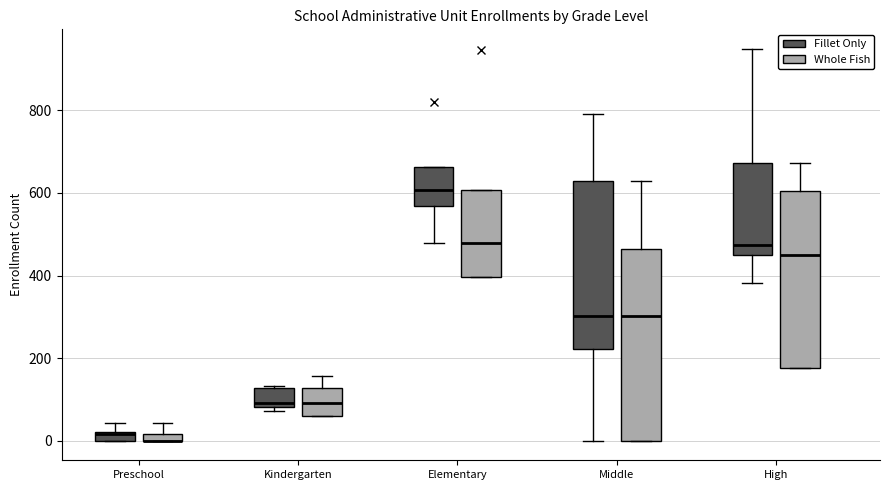

Where is the upper edge of the box for Kindergarten (Fillet Only) on the y-axis? The values are not printed on the chart, so give them approximately, as read against the axis.

120